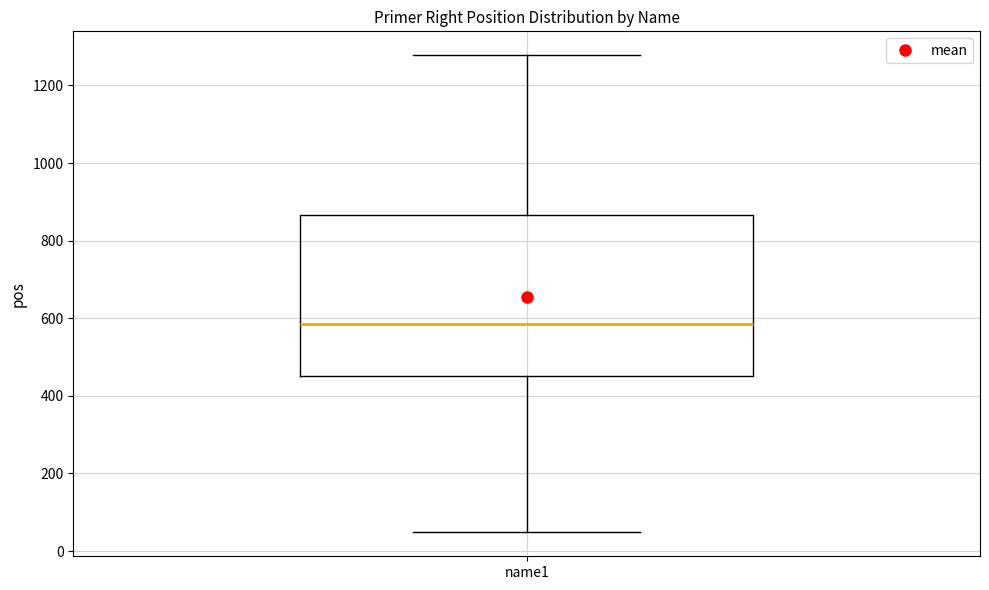

Where does the upper whisker of the box for name1 end on the y-axis? The values are not printed on the chart, so give them approximately, as read against the axis.

1280